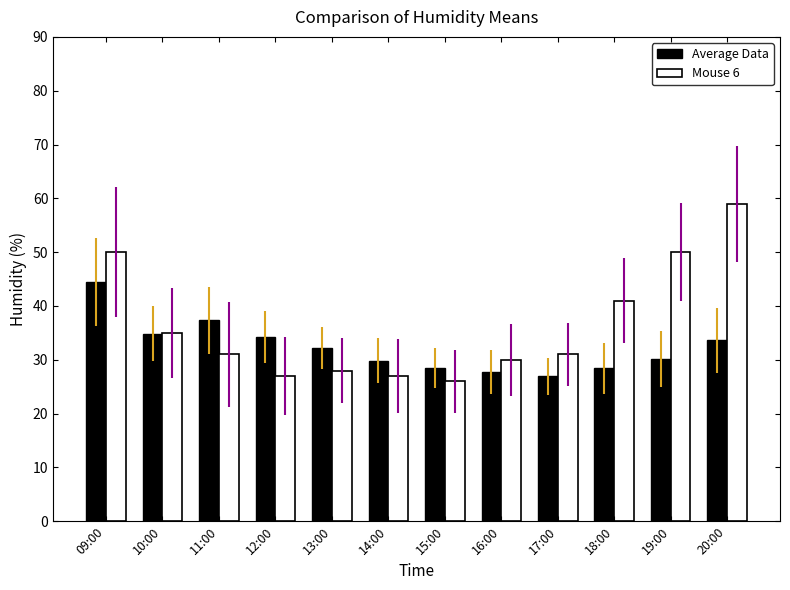

How many bars are there in each group?

2